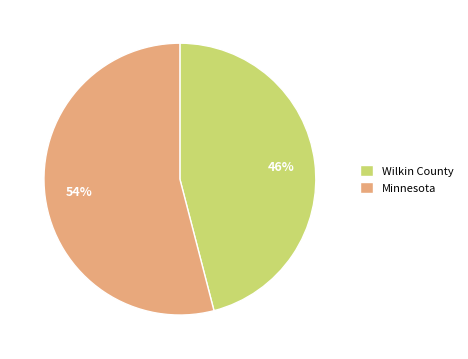

What percentage is the Wilkin County slice, to the nearest percent?

46%